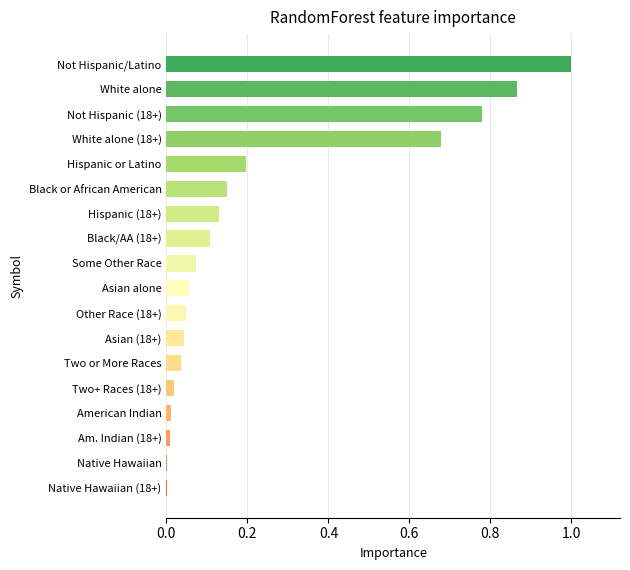

The value at Asian (18+) is 0.0. True or false?

True